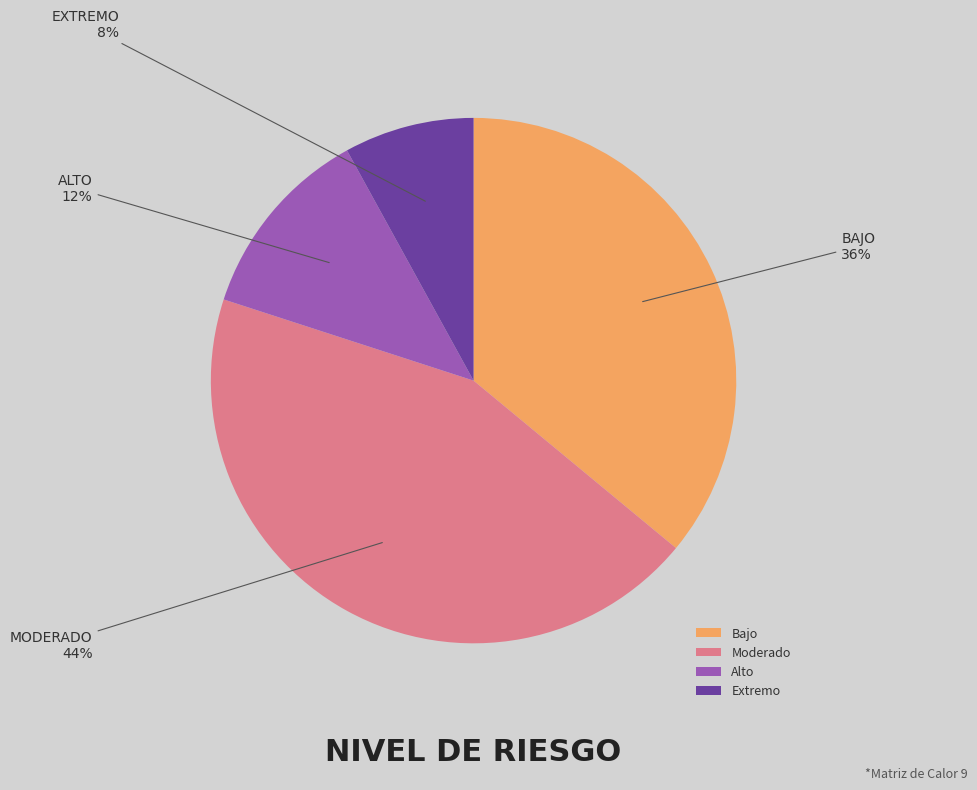

To the nearest percent, what portion does Alto represent?

12%